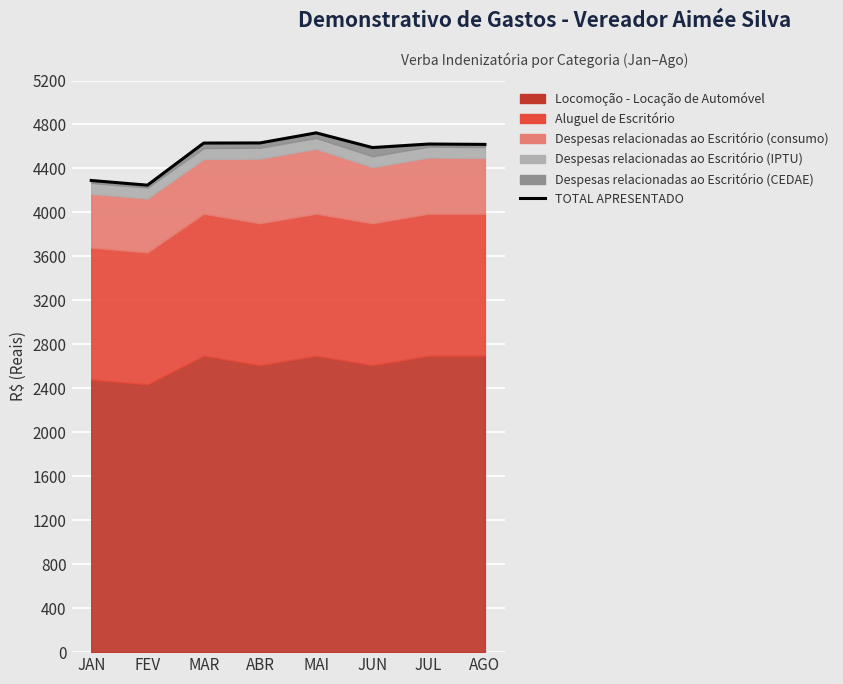

Where is the data nearest to the value 4485?

JUN